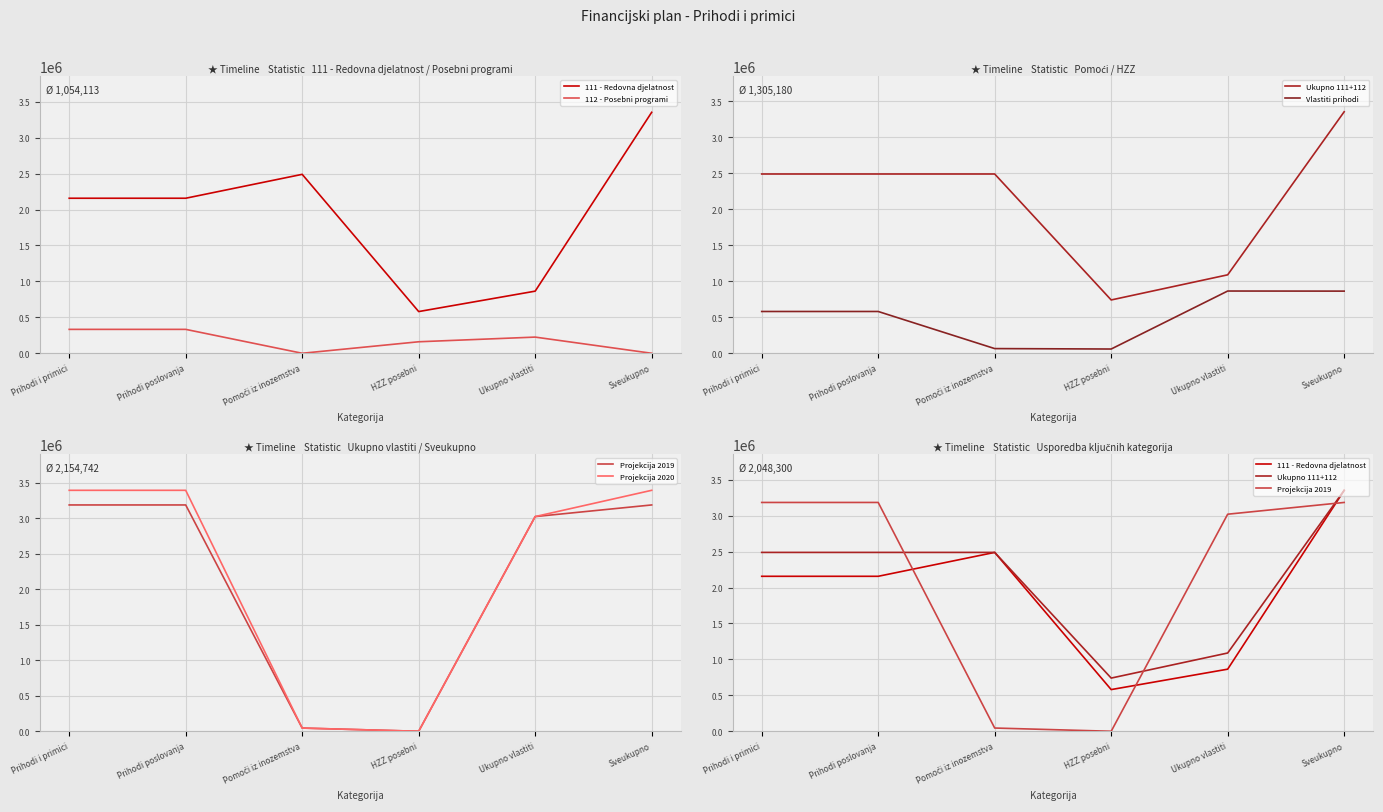

Is the value of 111 - Redovna djelatnost at Prihodi i primici greater than the value of 112 - Posebni programi at Ukupno vlastiti?

Yes